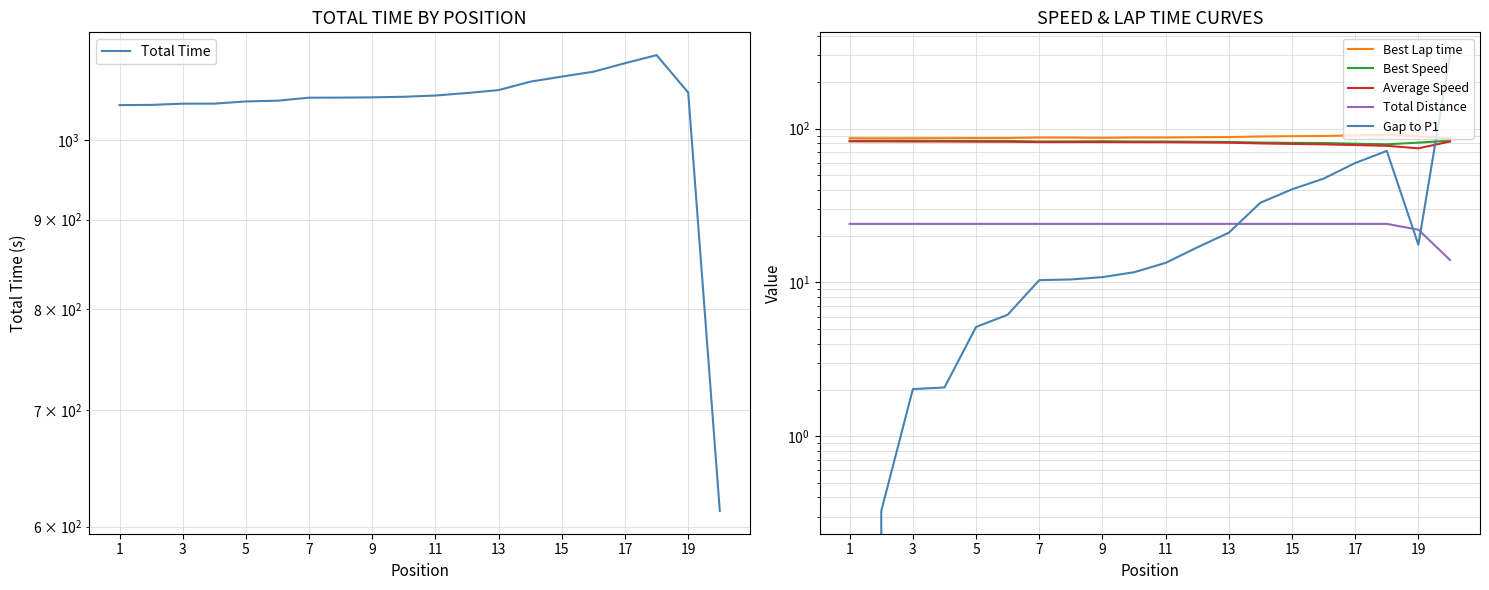

True or false: Total Time and Best Speed intersect in this chart.

False